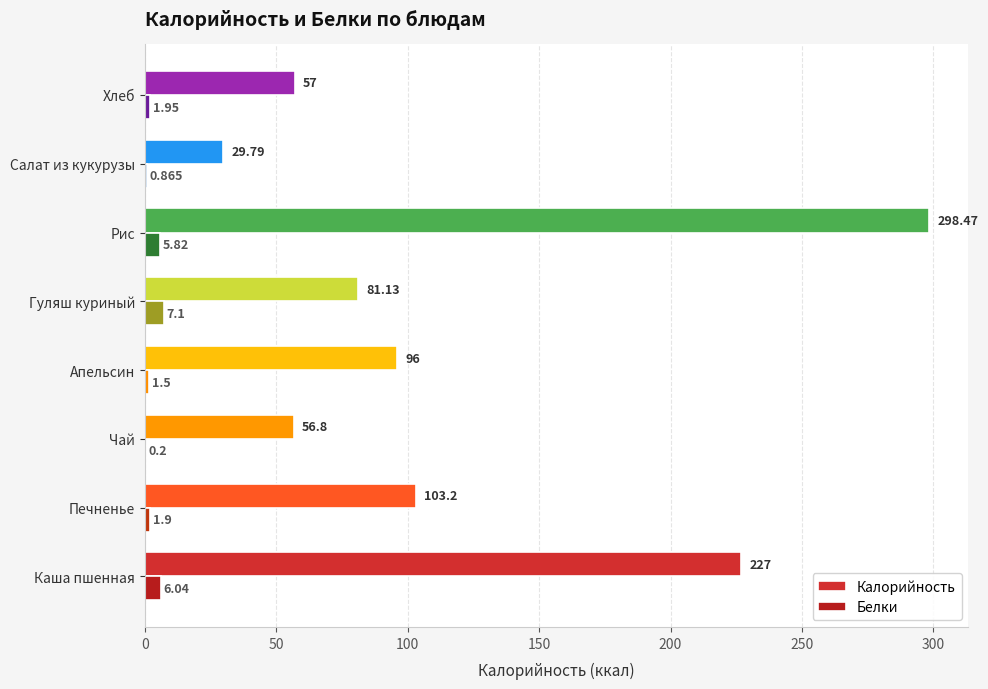

What is the value of the Белки bar at the 1st from the left?

6.0